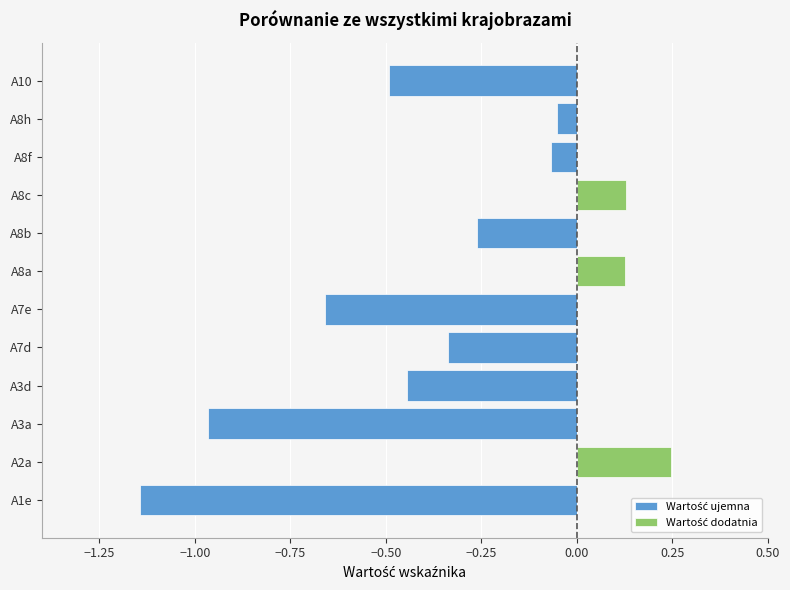

What is the maximum value for Wartość dodatnia?

0.2